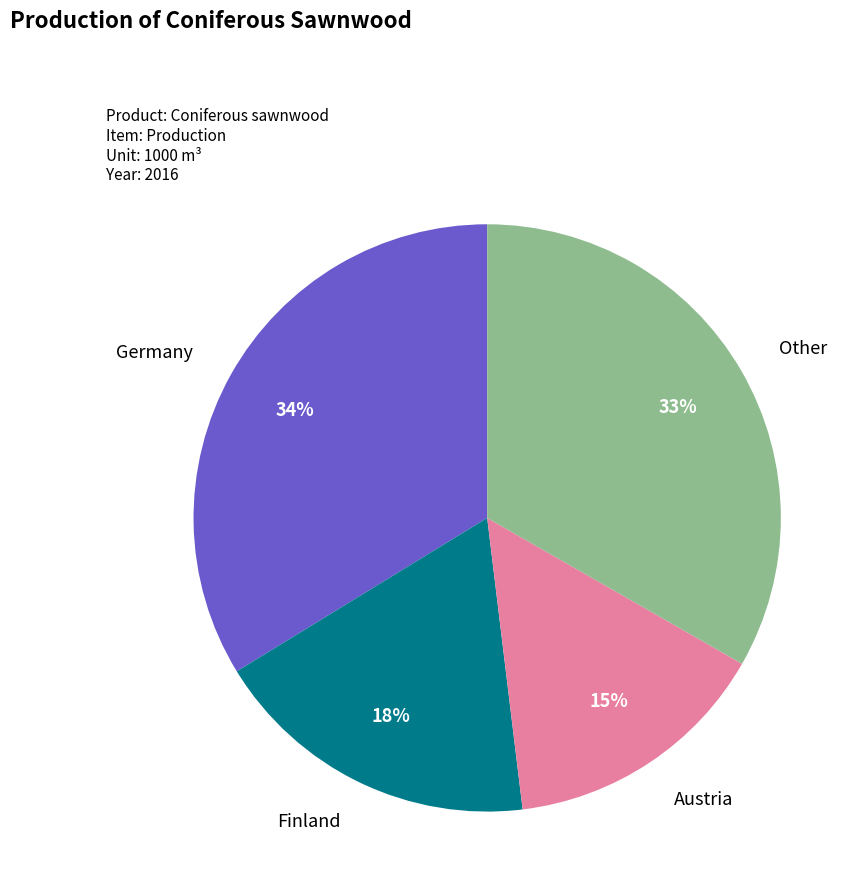

Combined, do Other and Austria account for over 50%?

No